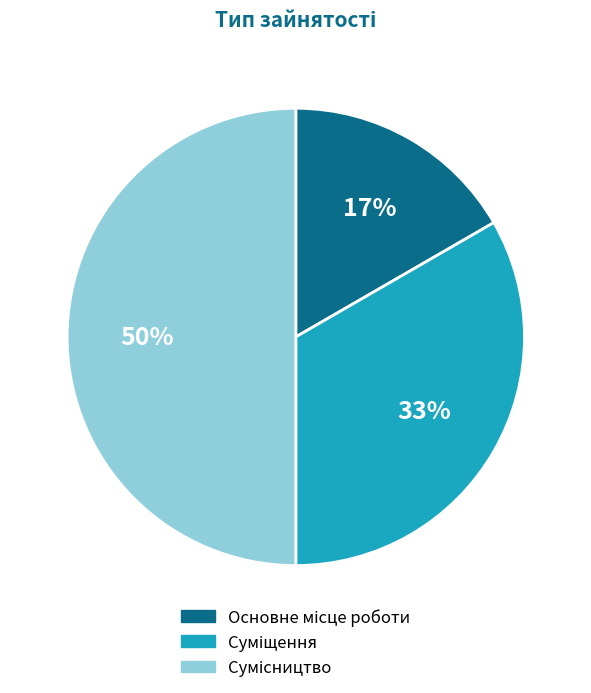

To the nearest percent, what is the average slice percentage?

33%